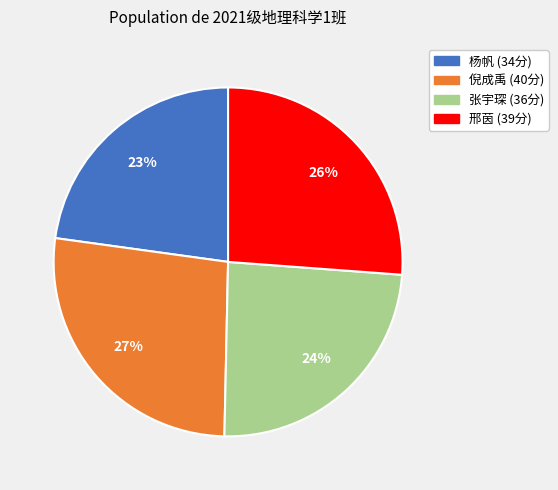

To the nearest percent, what is the average slice percentage?

25%